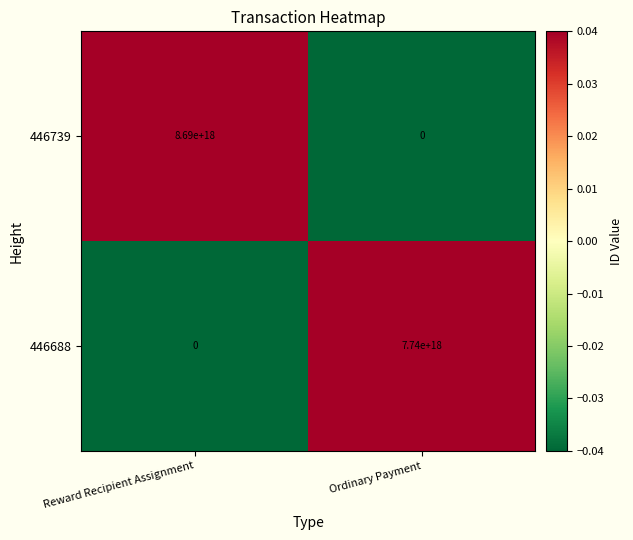

At which category is the sum across all series the highest?

Reward Recipient Assignment